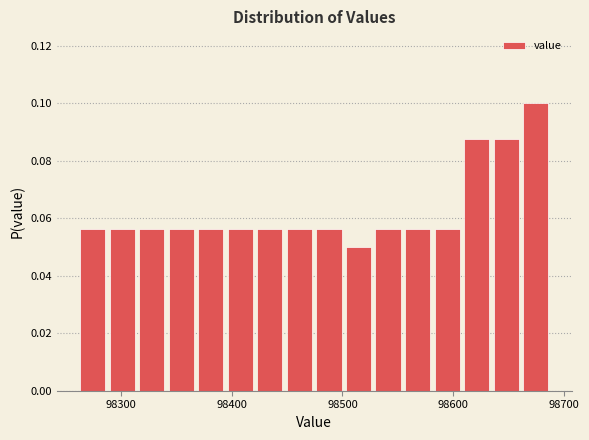

Around what value on the x-axis is the tallest bar? Give the approximate position of its centre, as read against the axis.

98670